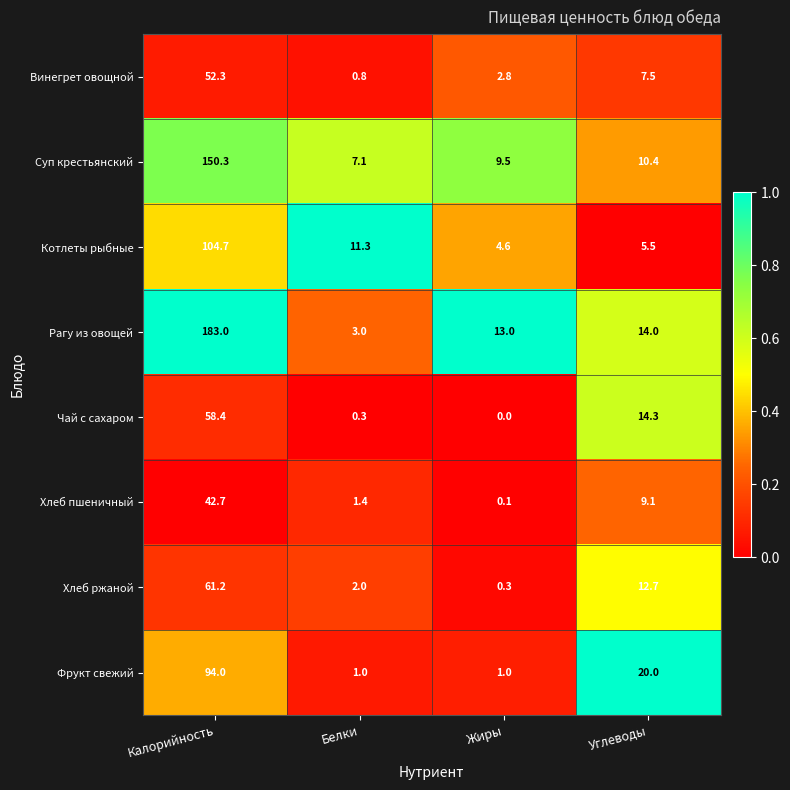

At which category is the sum across all series the highest?

Калорийность